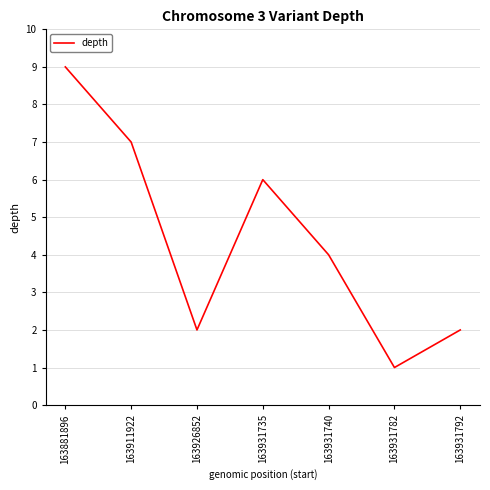

What is the maximum value shown in the chart?

9